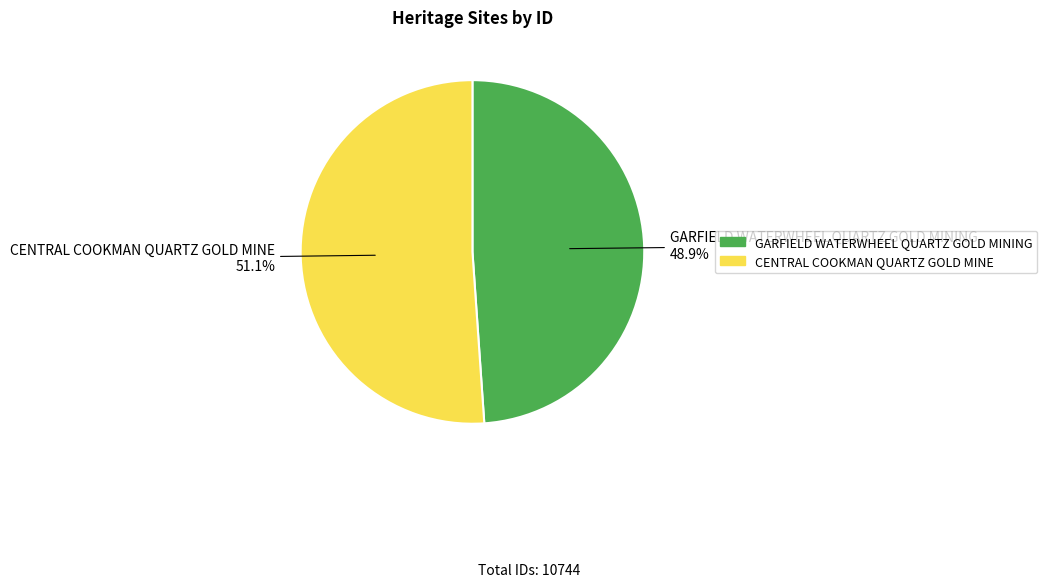

To the nearest percent, what is the difference between the largest and smallest slice percentages?

2%